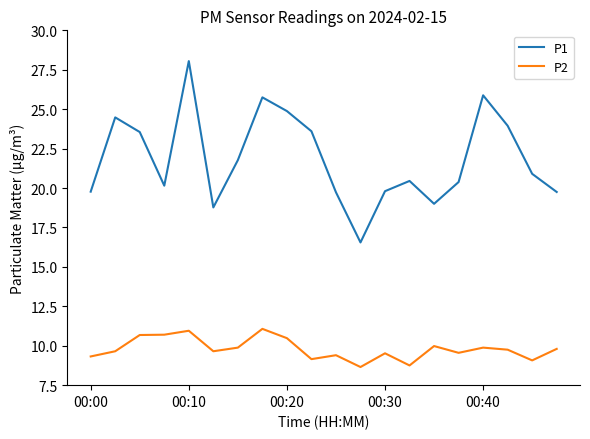

True or false: P2 and P1 intersect in this chart.

False